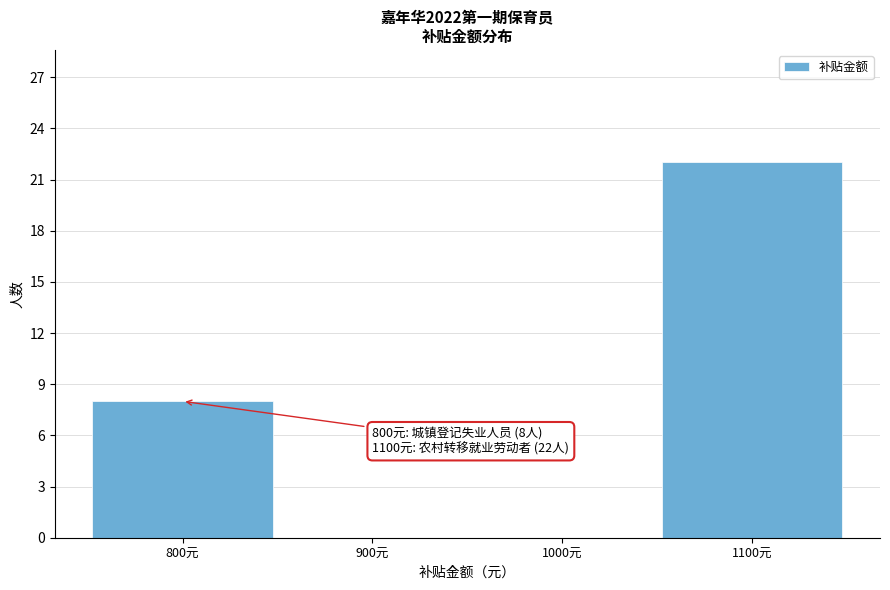

Reading left to right, transcribe all the data shown in this chart.

800元=8	900元=0	1000元=0	1100元=22